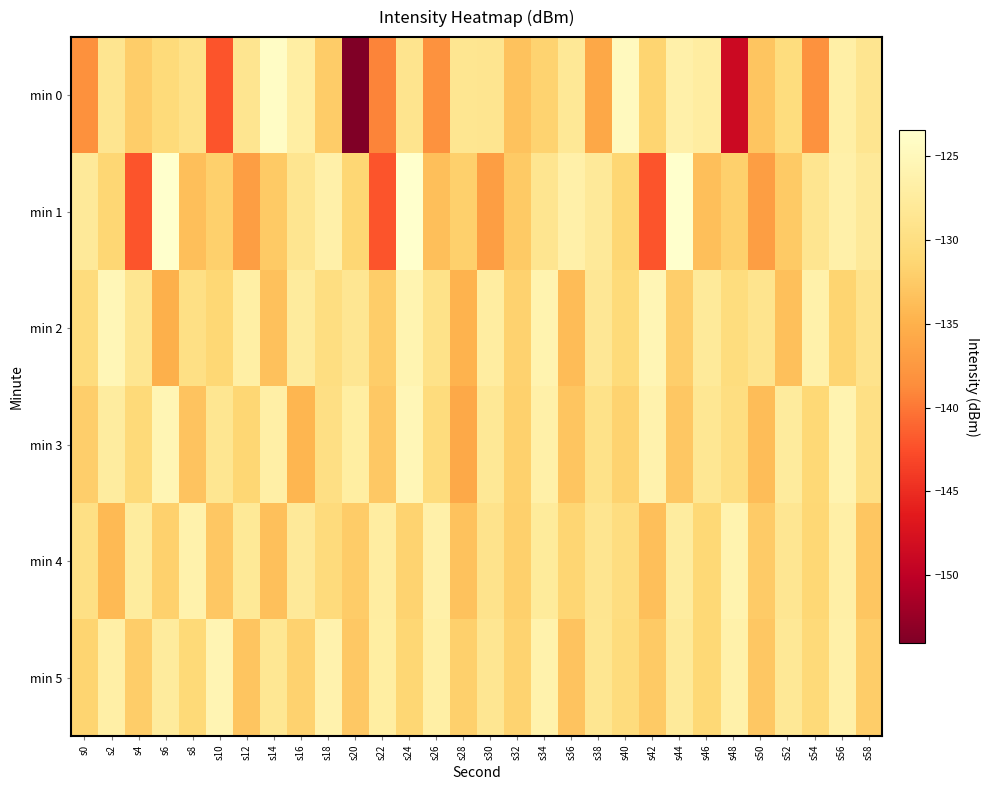

Which label corresponds to the largest value in the chart?

s6